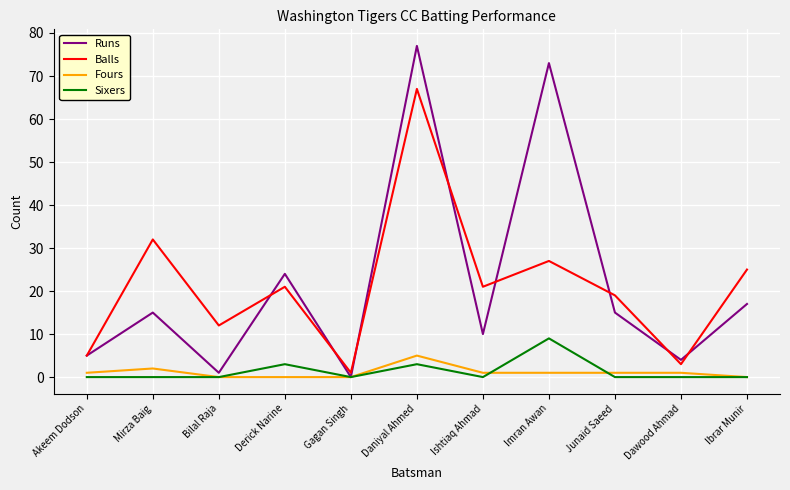

Between Daniyal Ahmed and Dawood Ahmad, which series saw the biggest shift?

Runs